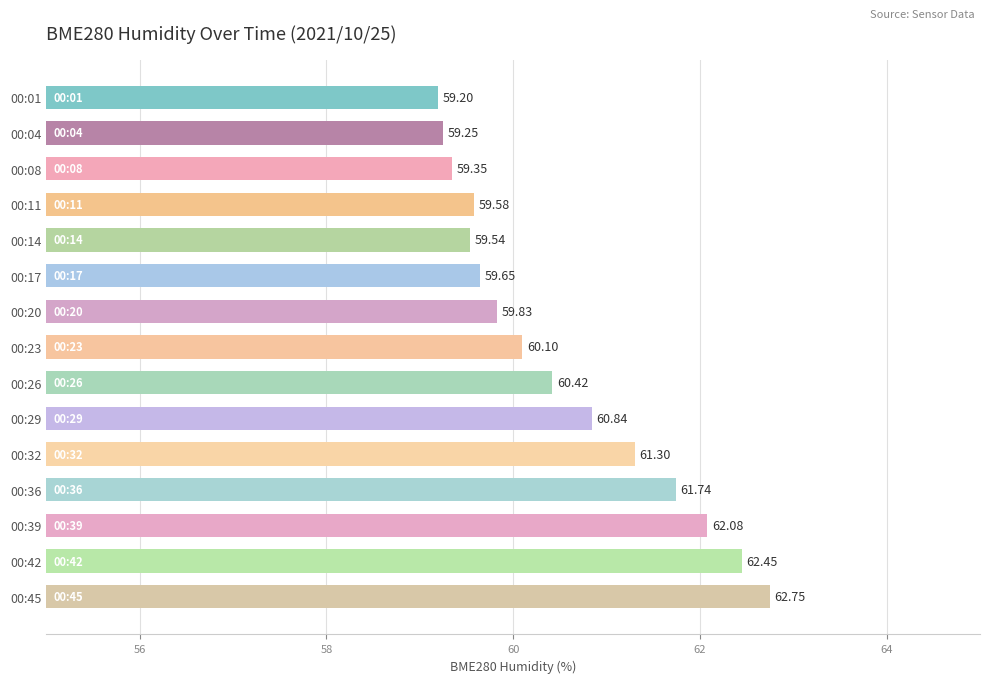

What is the greatest value displayed?

62.8